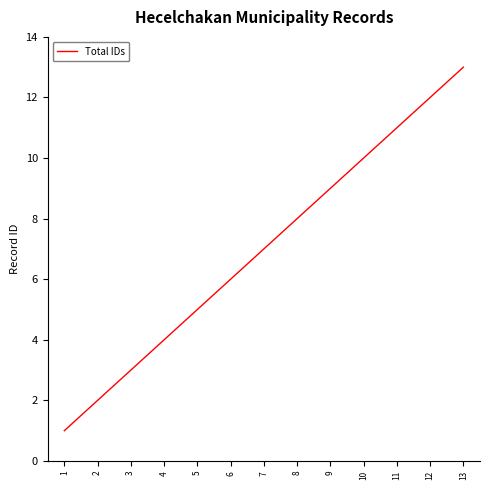

Where is the data nearest to the value 7?

7